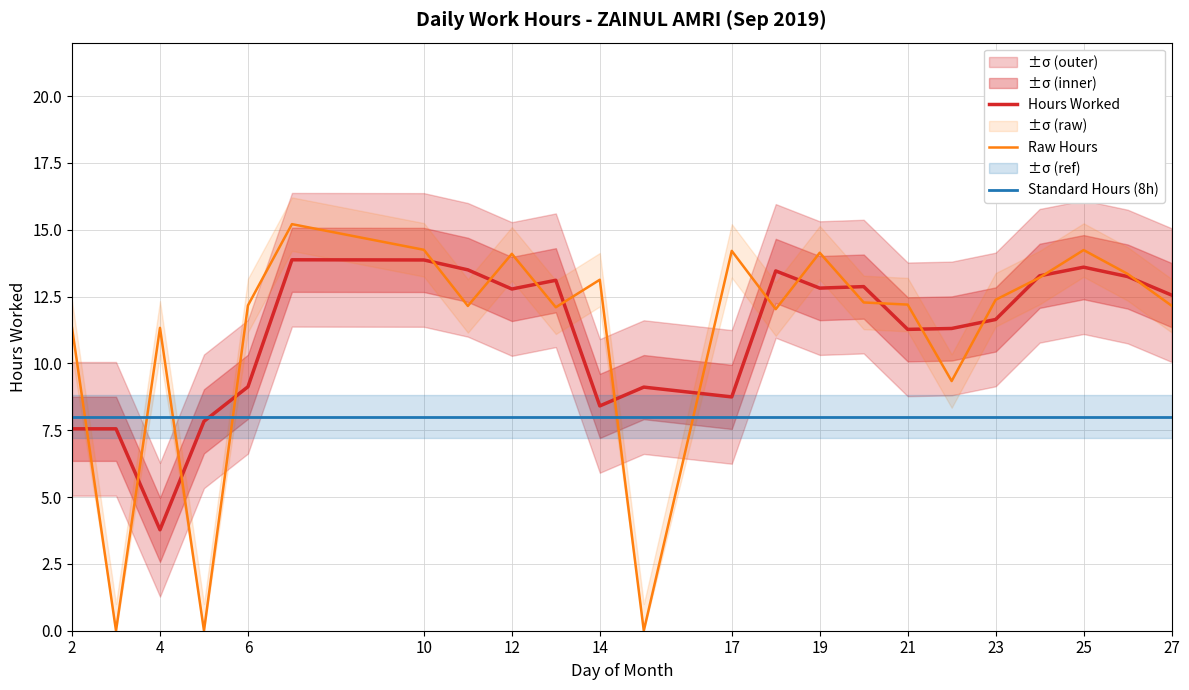

List the series in order of their peak value, lowest first.

Standard Hours (8h), Hours Worked, Raw Hours